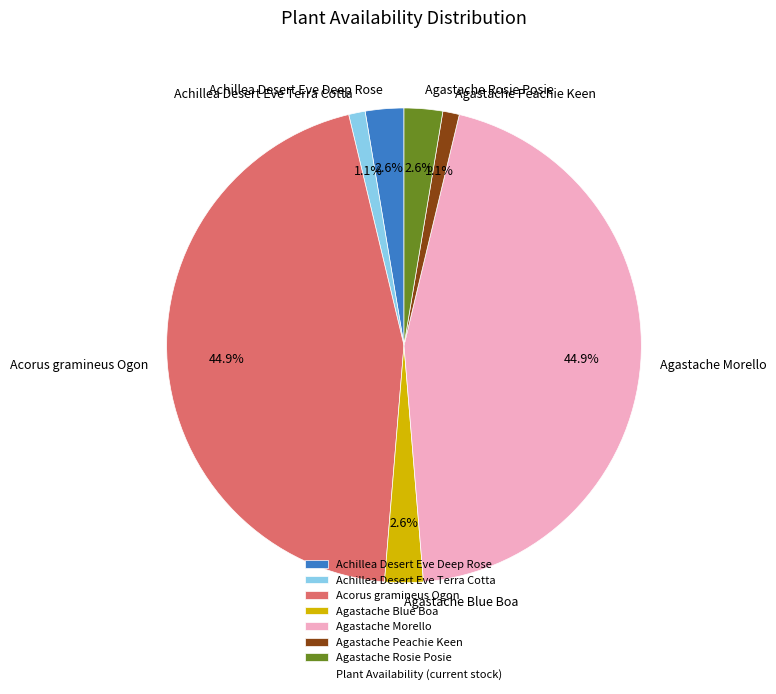

To the nearest percent, what percentage of the pie is Agastache Morello?

45%